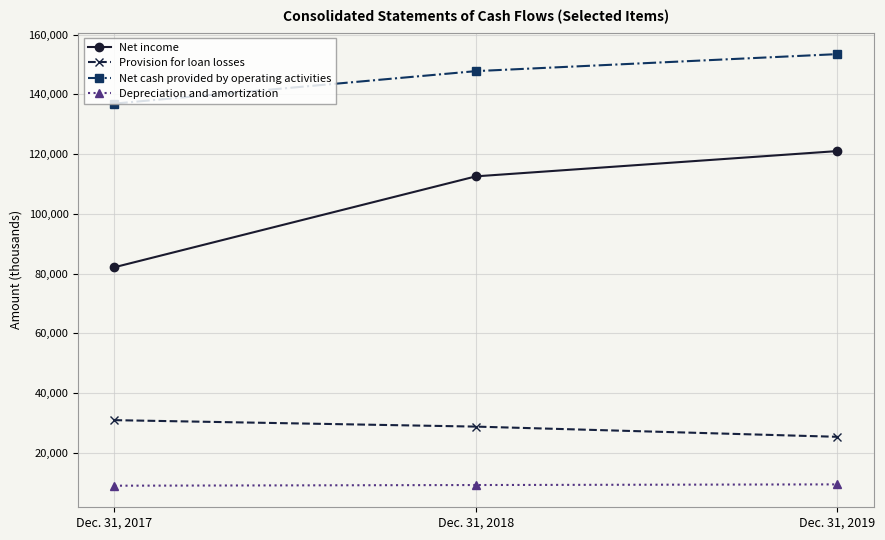

At which label does Net income reach its peak?

Dec. 31, 2019